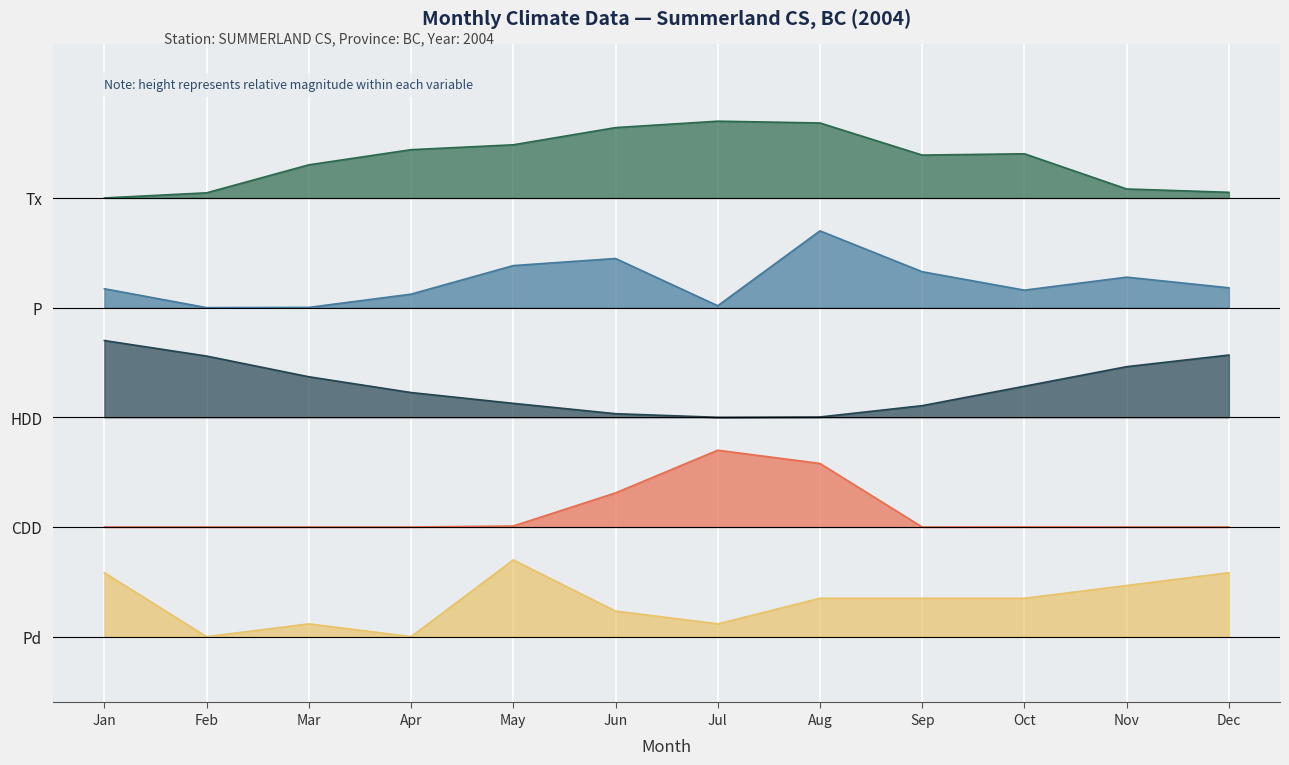

Which series has the widest spread of values?

Tx